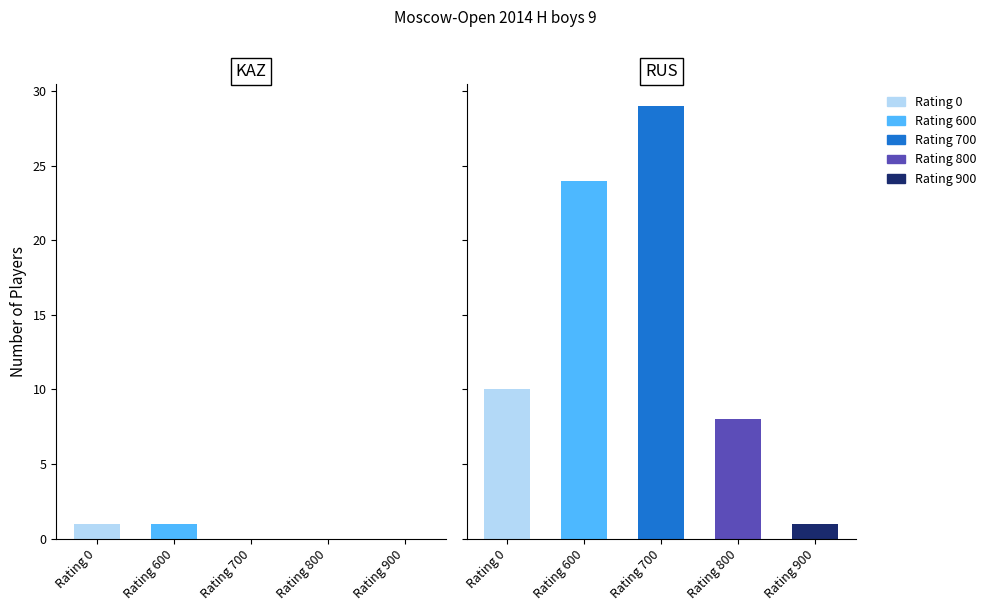

Which series has the widest spread of values?

700